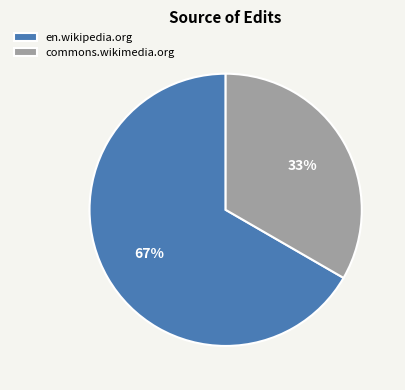

Which has a higher value, commons.wikimedia.org or en.wikipedia.org?

en.wikipedia.org